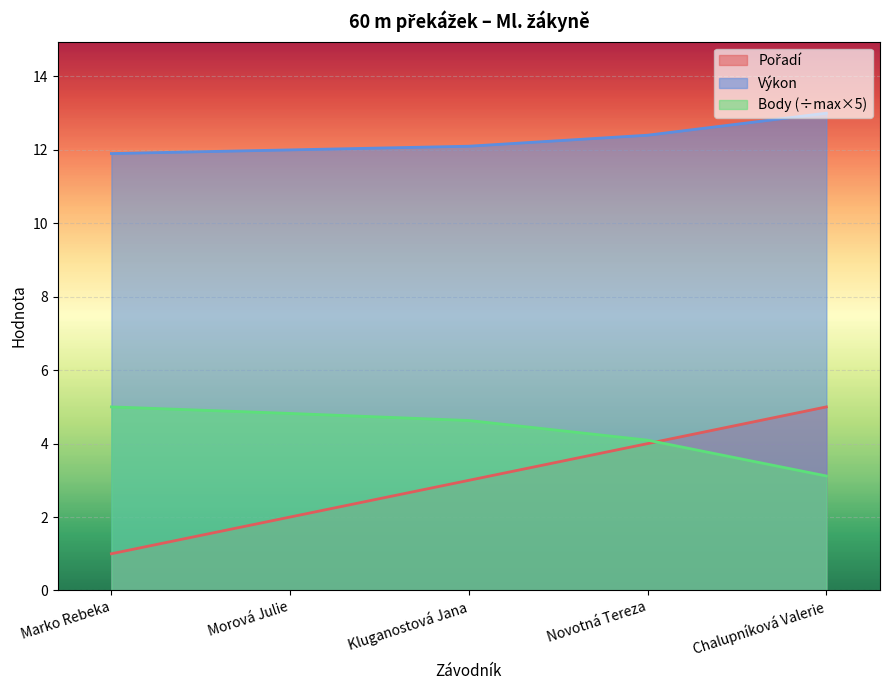

Reading left to right, extract all data points from this chart.

Pořadí: 1.0	2.0	3.0	4.0	5.0
Výkon: 11.9	12.0	12.1	12.4	13.0
Body: 5.0	4.8	4.6	4.1	3.1